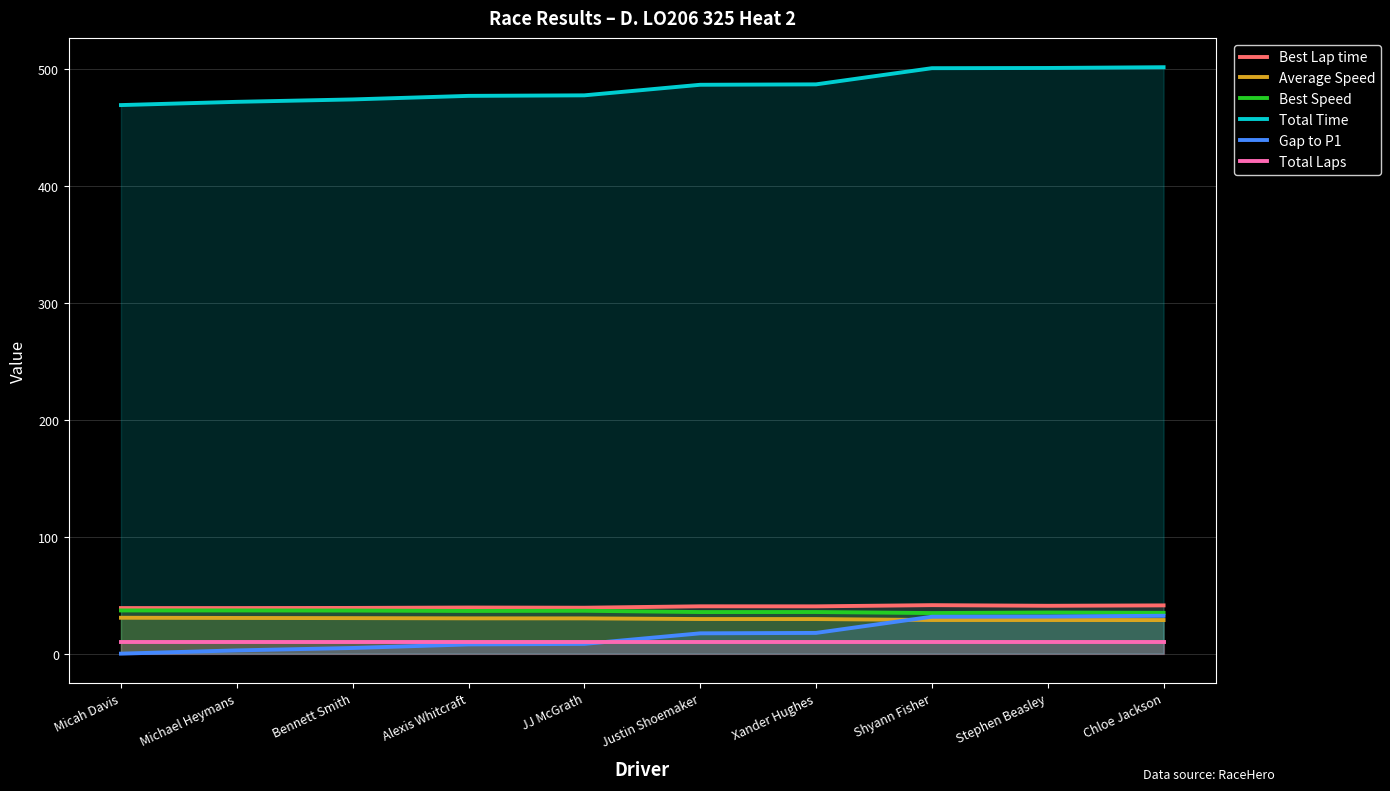

Read the Total Time value at JJ McGrath.

477.5